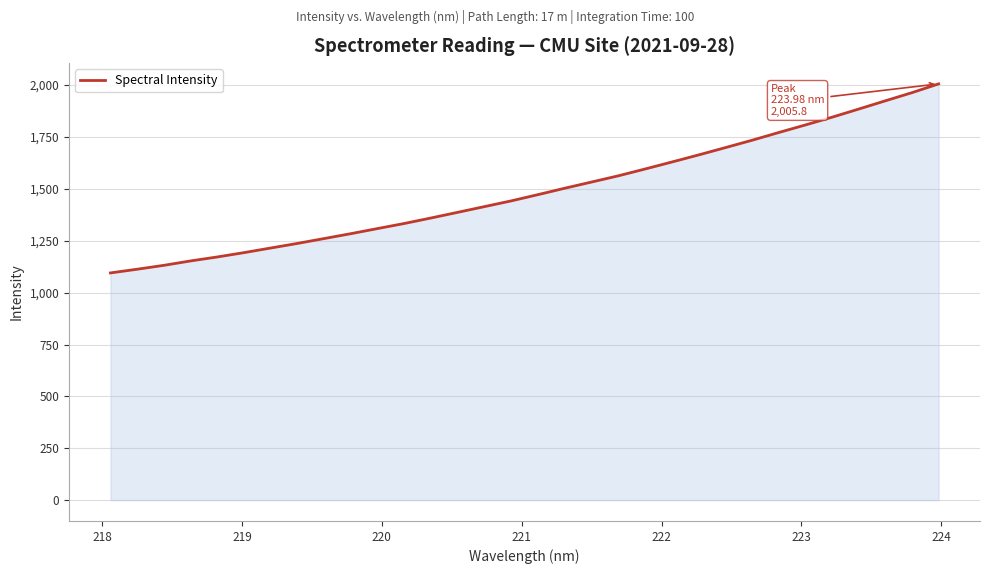

True or false: there are more than 1 points higher than both neighbors.

False